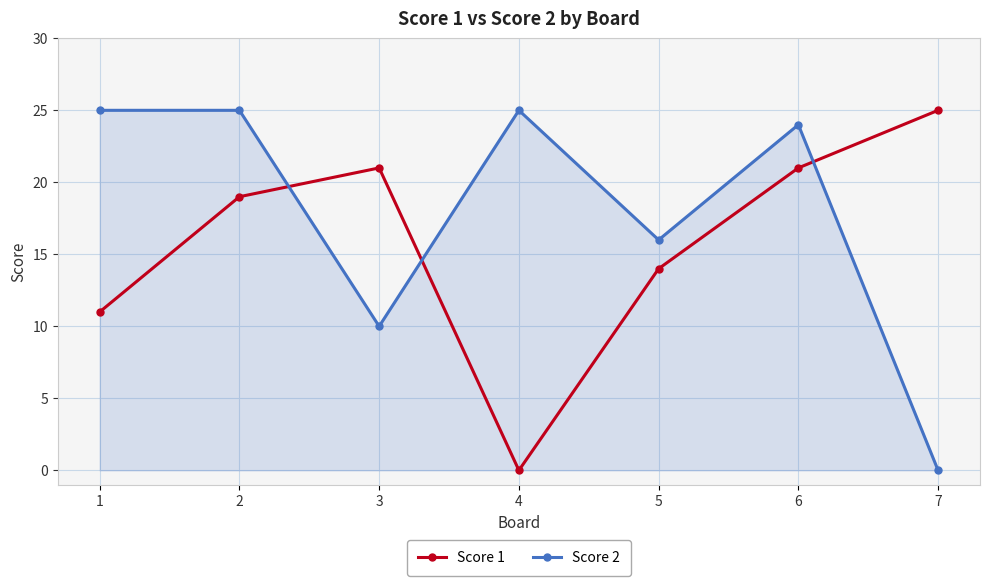

At how many categories does at least one series exceed 14?

7